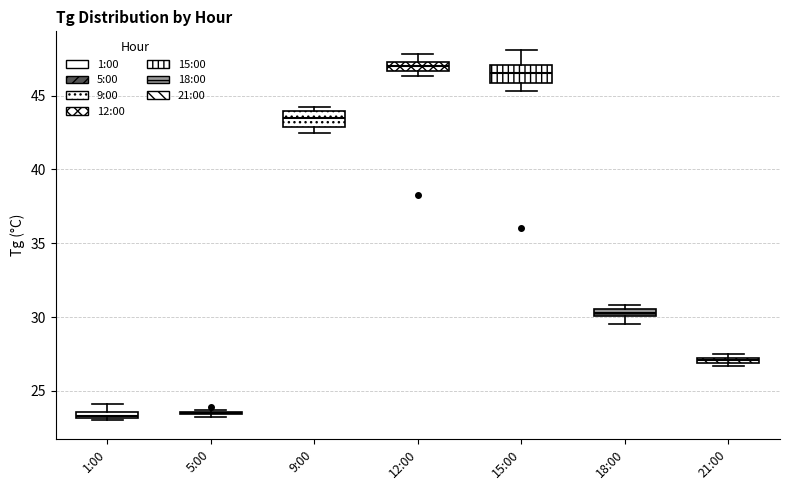

Where does the upper whisker of the box for 1:00 end on the y-axis? The values are not printed on the chart, so give them approximately, as read against the axis.

24.0